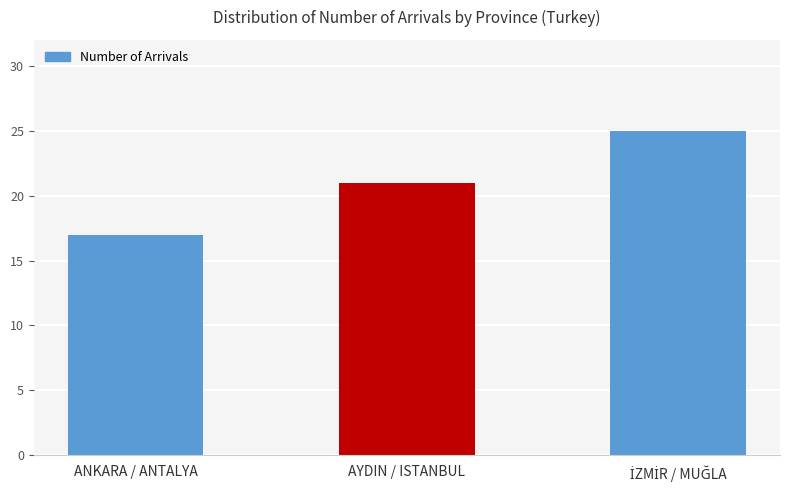

How many values are below 21?

1